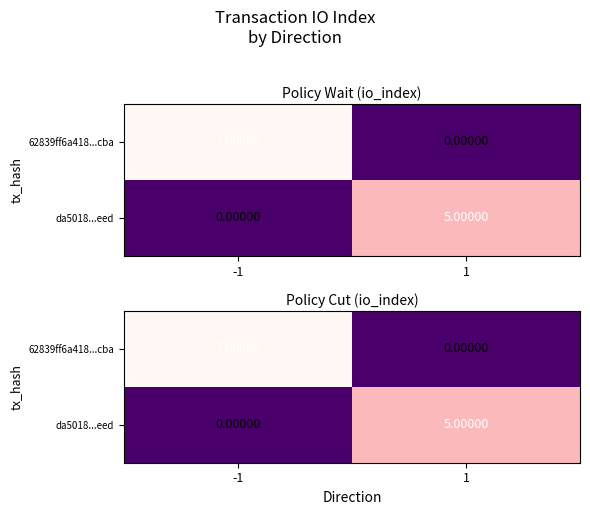

How many series are shown in this chart?

2